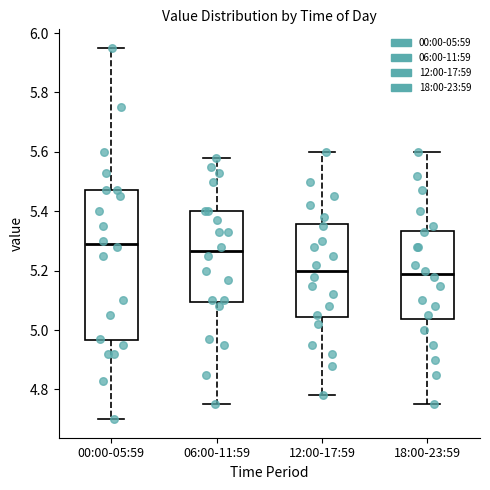

Reading left to right, read every box against the y-axis: the position of its median line, the range the box covers, and the ends of its whiskers. The values are not printed on the chart, so give them approximately, as read against the axis.

00:00-05:59: median 5.30, box 4.96 to 5.48, whiskers 4.70 to 5.96
06:00-11:59: median 5.26, box 5.10 to 5.40, whiskers 4.76 to 5.58
12:00-17:59: median 5.20, box 5.04 to 5.36, whiskers 4.78 to 5.60
18:00-23:59: median 5.20, box 5.04 to 5.34, whiskers 4.76 to 5.60